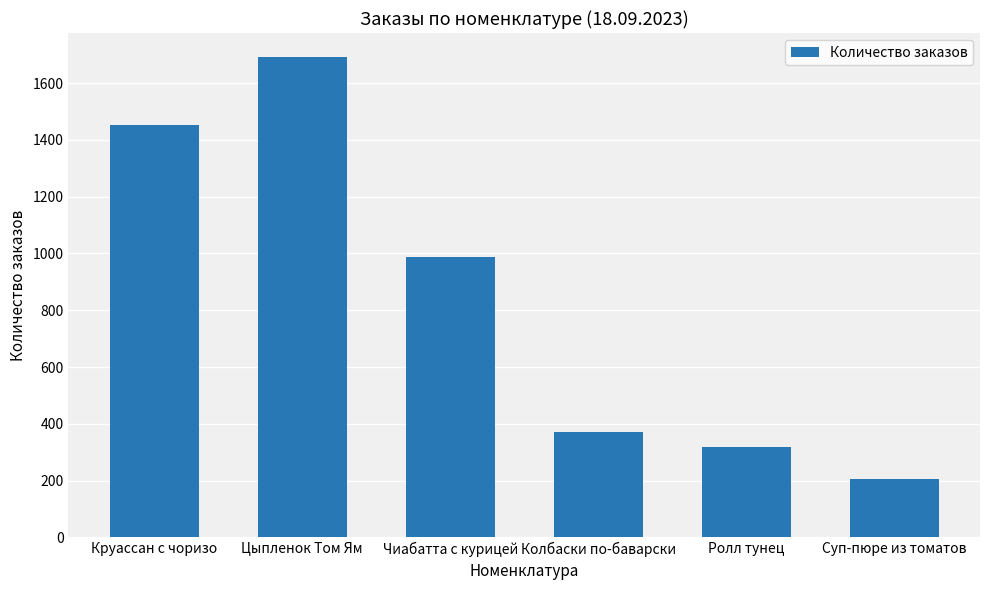

Rank the categories by value from highest to lowest.

Цыпленок Том Ям, Круассан с чоризо, Чиабатта с курицей, Колбаски по-баварски, Ролл тунец, Суп-пюре из томатов